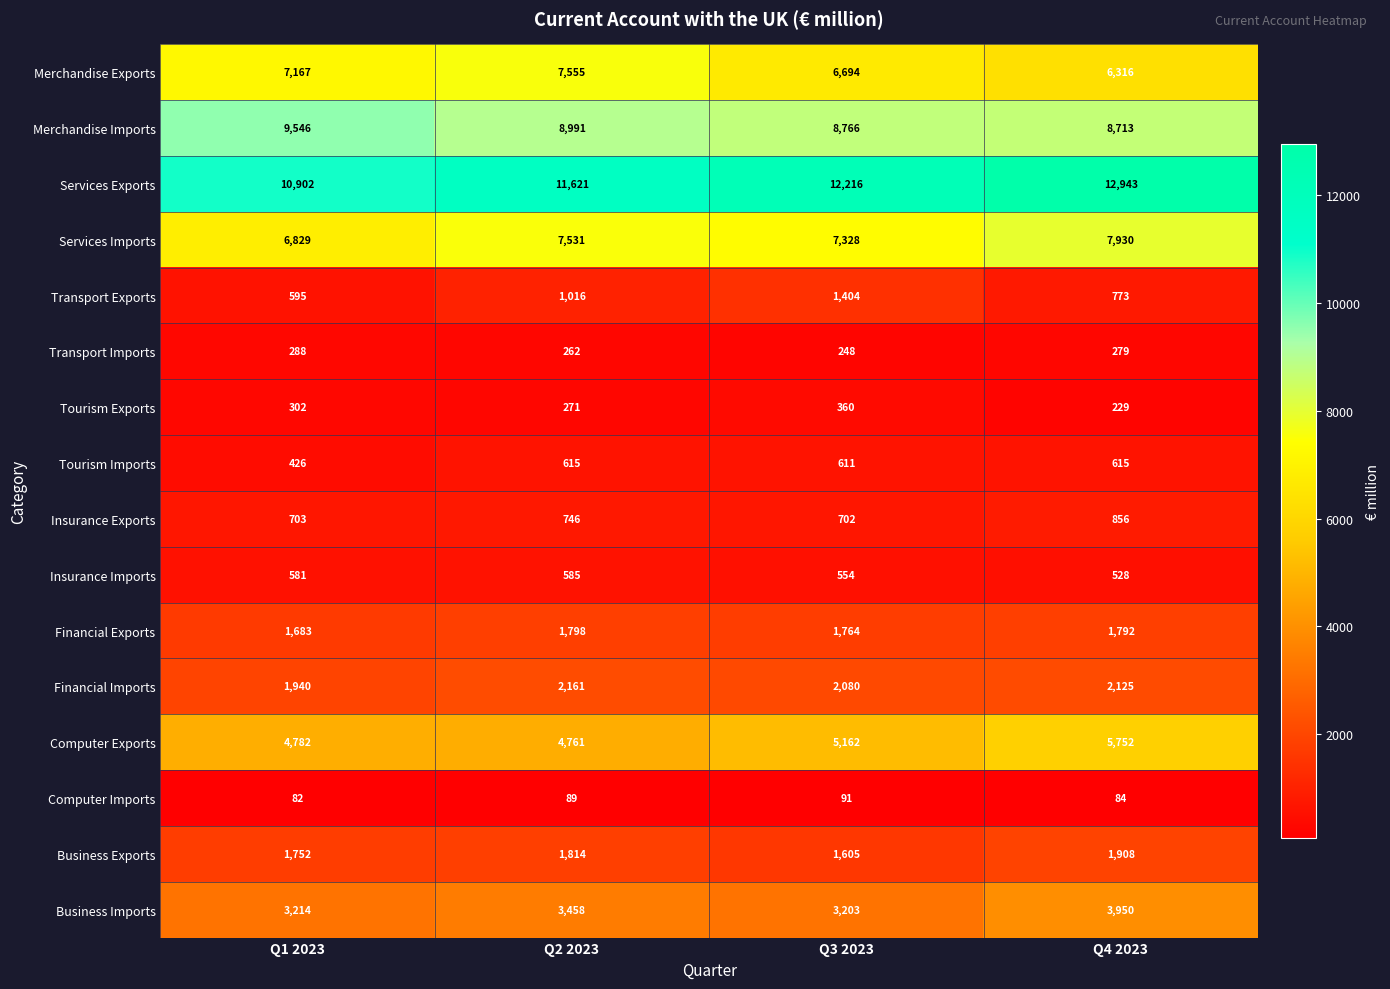

Where is Computer Exports nearest to the value 5256?

Q3 2023